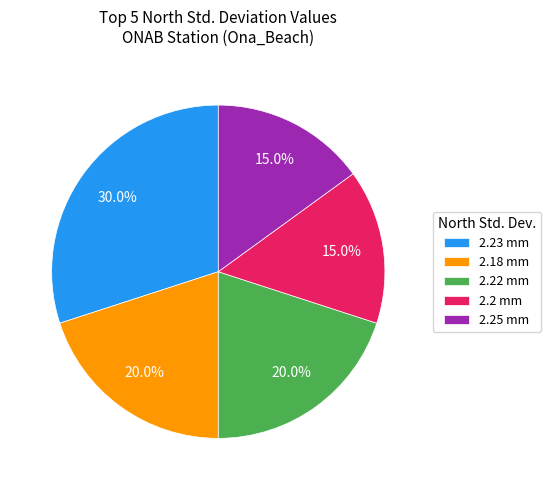

Which category has the biggest portion of the pie?

2.23 mm